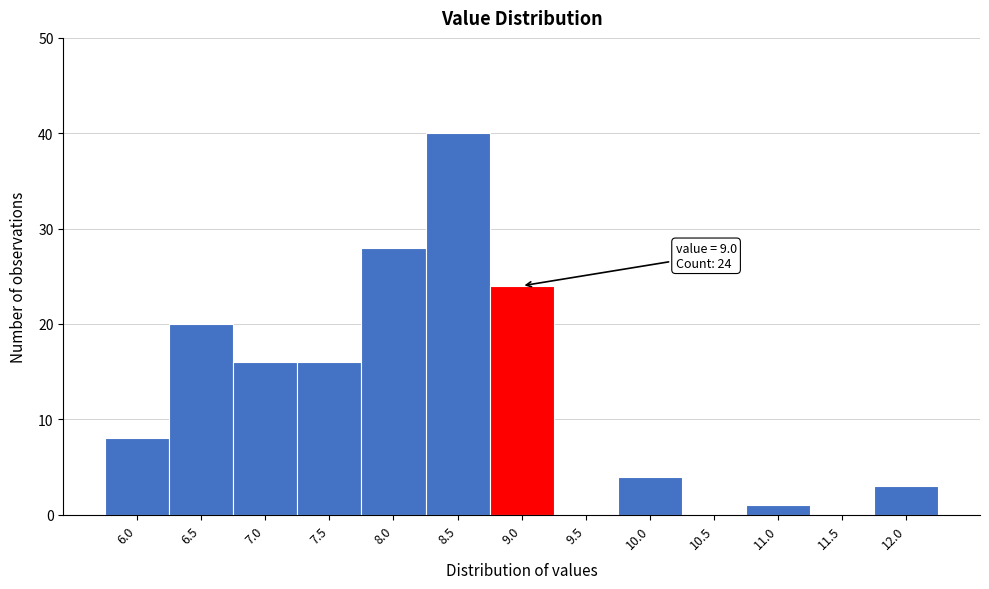

Reading left to right, transcribe all the data shown in this chart.

6.0=8	6.5=20	7.0=16	7.5=16	8.0=28	8.5=40	9.0=24	9.5=0	10.0=4	10.5=0	11.0=1	11.5=0	12.0=3